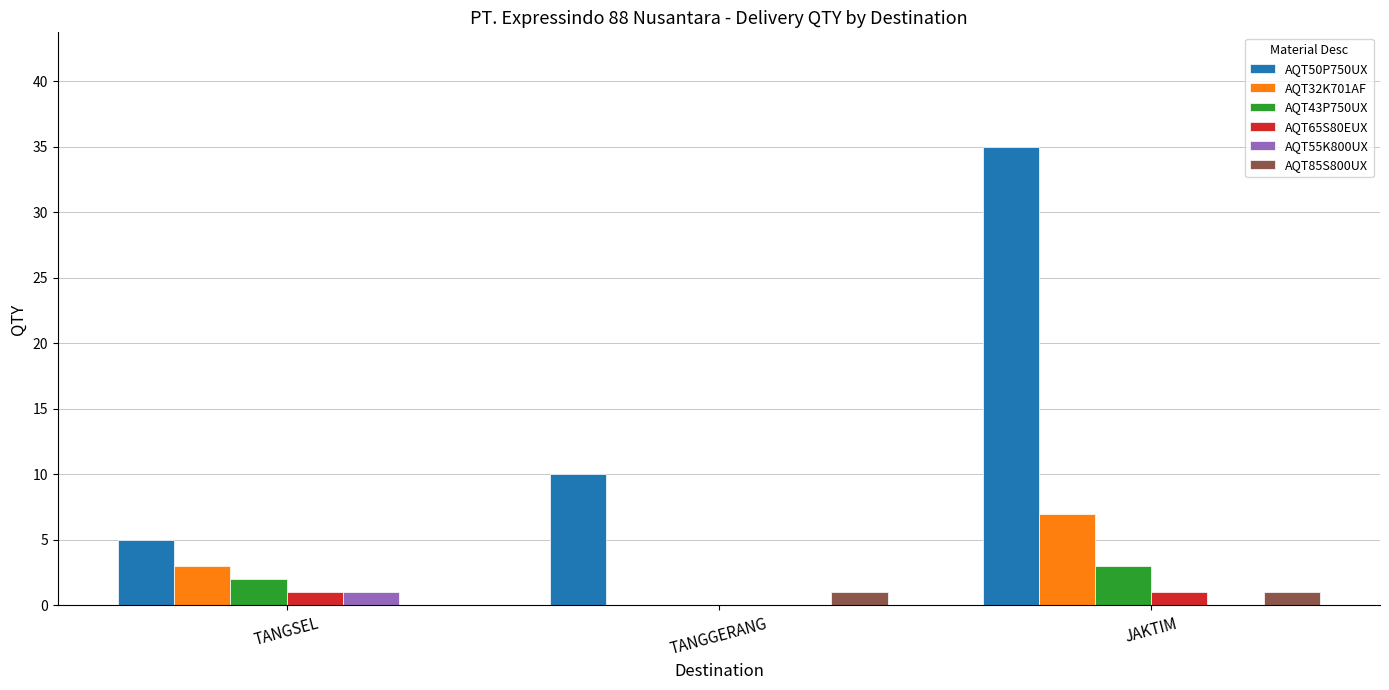

Read the AQT50P750UX value at TANGGERANG.

10